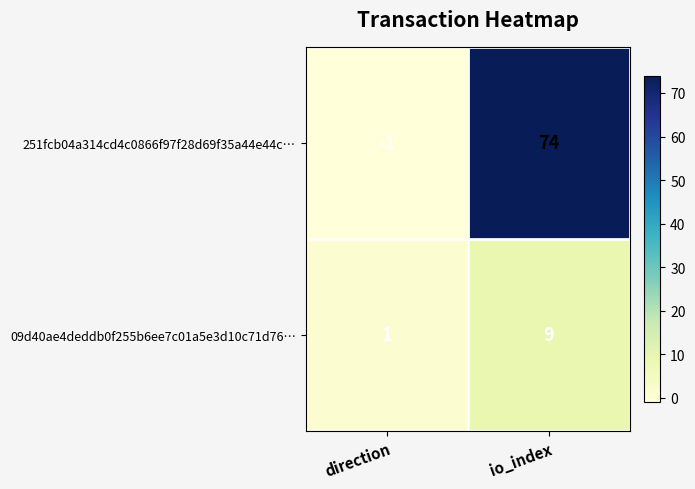

What is the difference between the maximum and minimum values in the 251fcb04a314cd4c0866f97f28d69f35a44e44c… series?

75